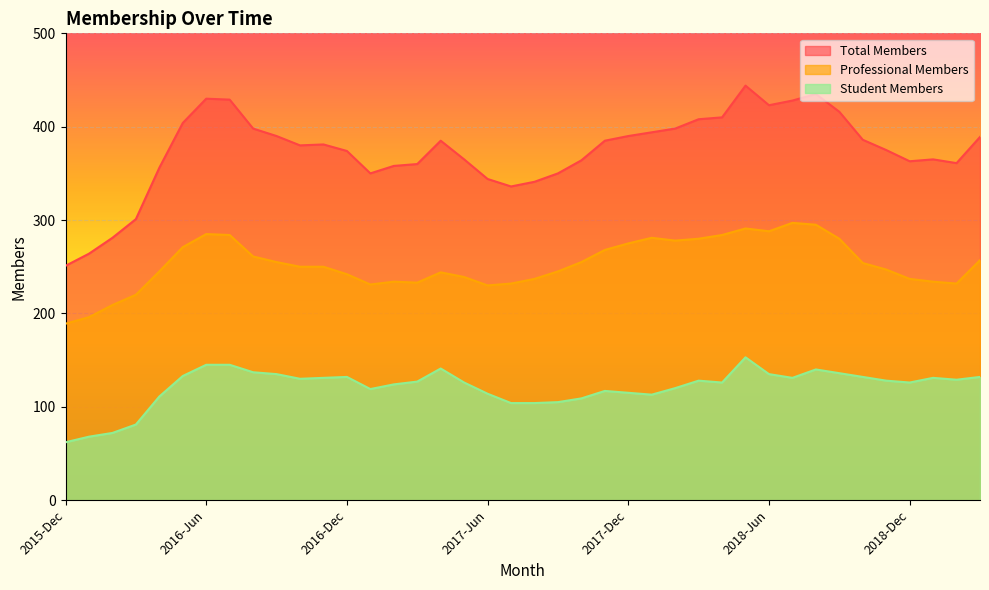

What are all the series names shown in the legend?

Total Members, Professional Members, Student Members